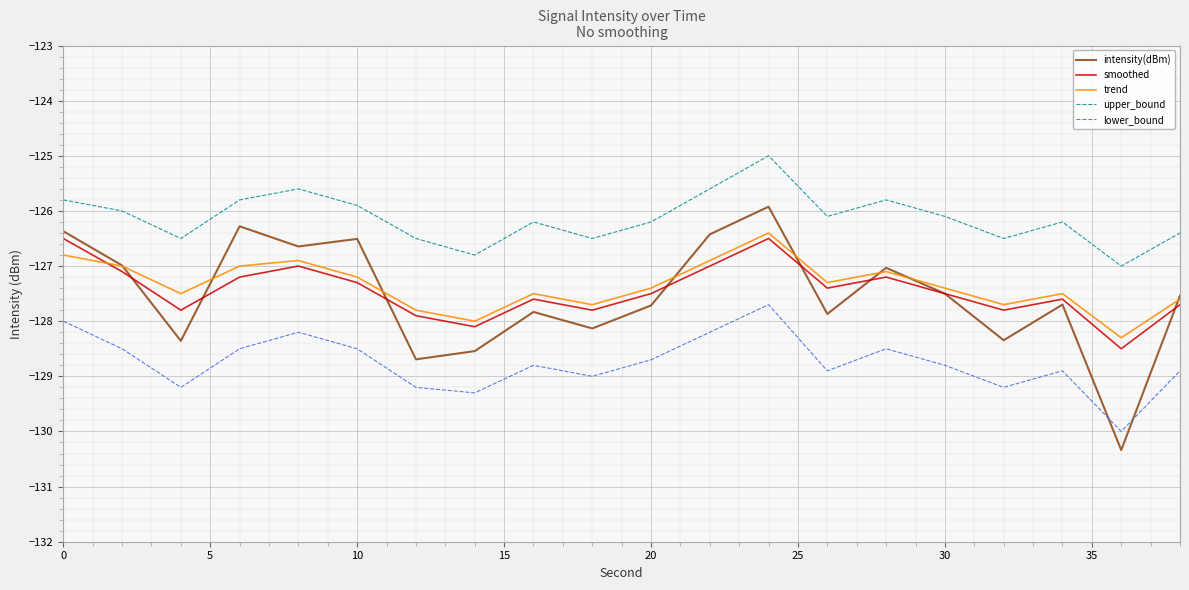

Which series has the widest spread of values?

intensity(dBm)